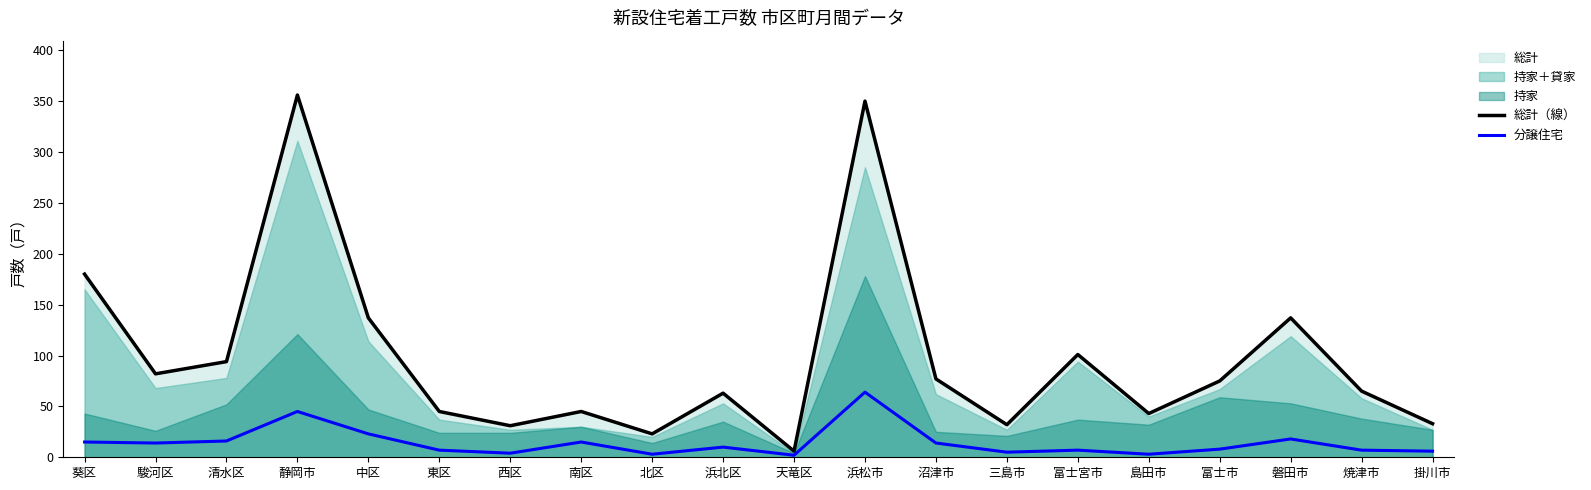

What is the value of the 分譲住宅 point at the 15th from the left?

7